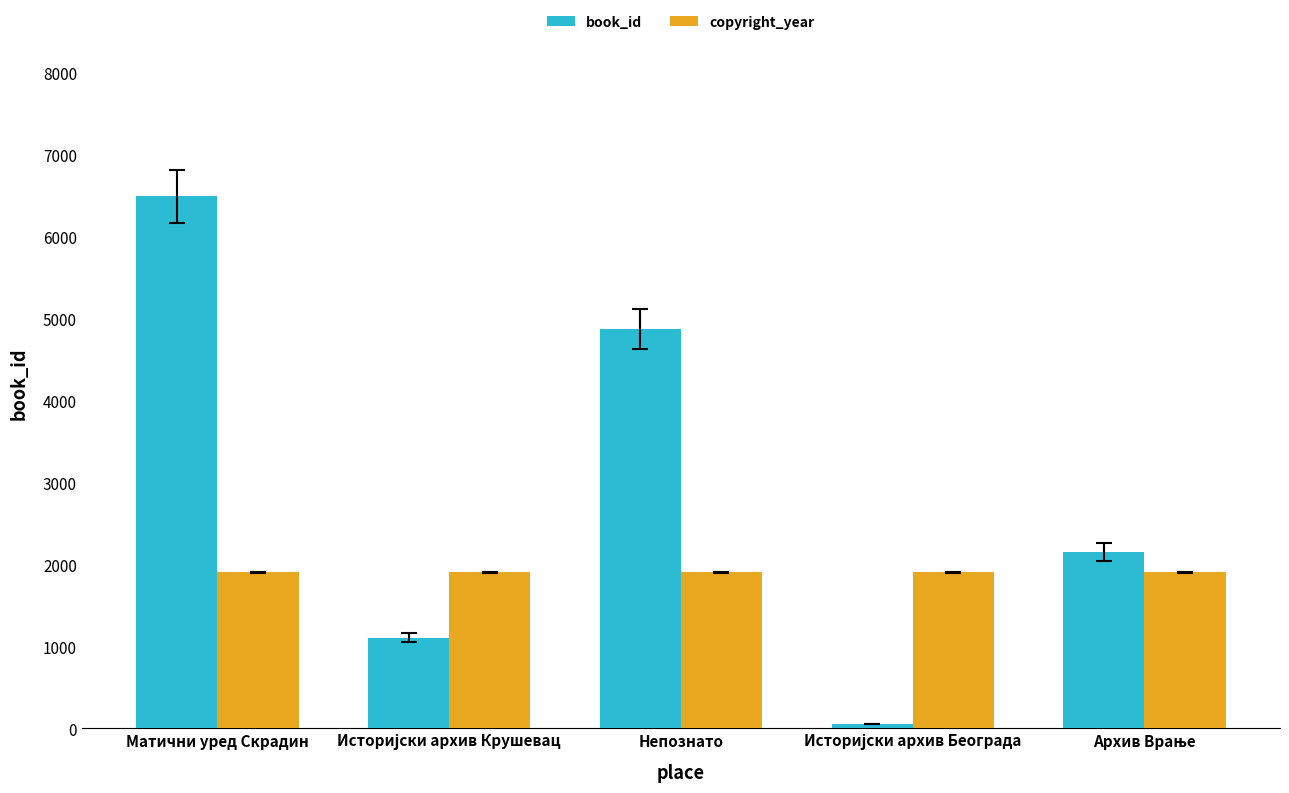

What is the maximum value shown in the chart?

6490